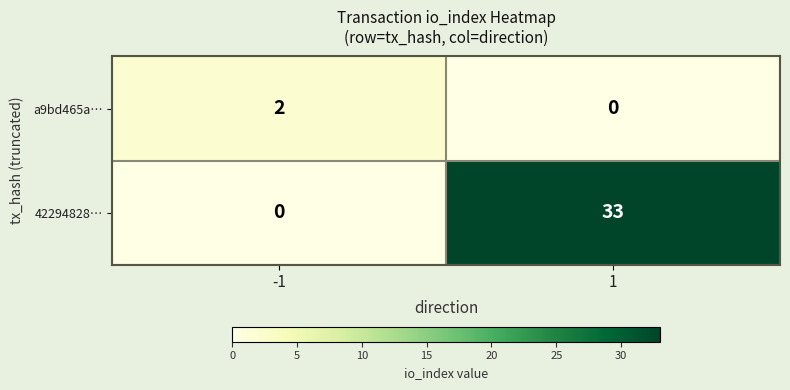

What is the sum of all 42294828… values?

33